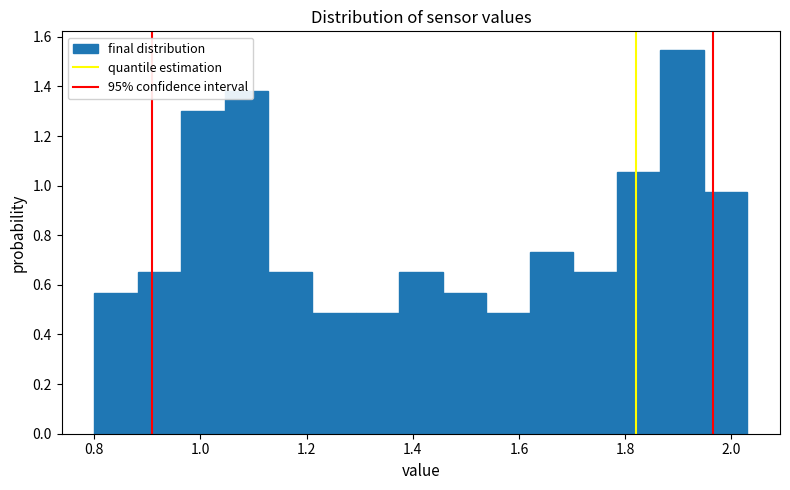

Reading left to right, list every bar in this chart as the range it spans on the x-axis followed by its height. Neither the bar edges nor the heights are printed on the chart, so give them approximately, as read against the axes.

0.800 to 0.882: 0.56
0.882 to 0.964: 0.66
0.964 to 1.046: 1.30
1.046 to 1.128: 1.38
1.128 to 1.210: 0.66
1.210 to 1.292: 0.48
1.292 to 1.374: 0.48
1.374 to 1.456: 0.66
1.456 to 1.538: 0.56
1.538 to 1.620: 0.48
1.620 to 1.702: 0.74
1.702 to 1.784: 0.66
1.784 to 1.866: 1.06
1.866 to 1.948: 1.54
1.948 to 2.030: 0.98